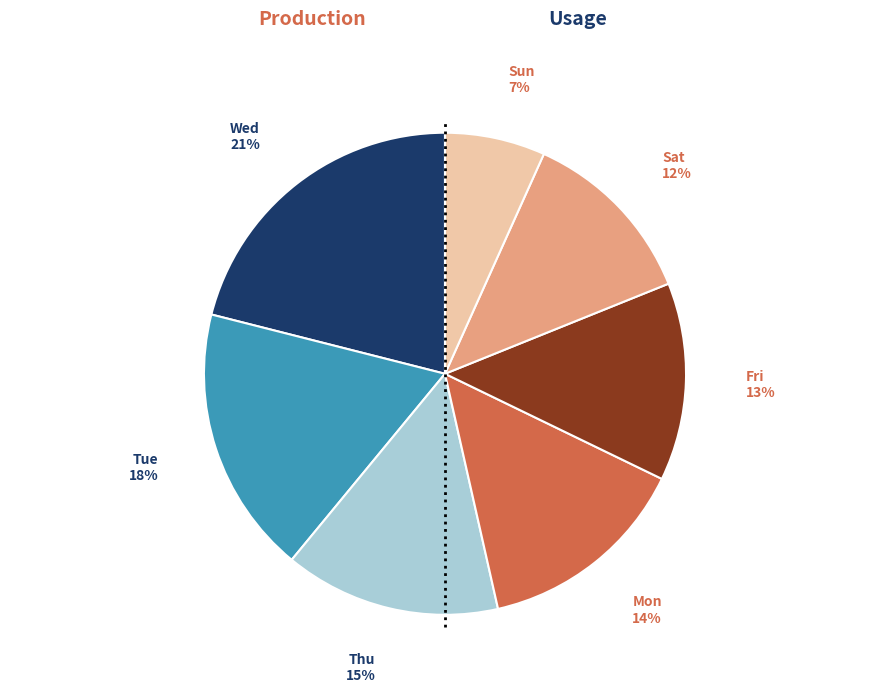

To the nearest percent, what is the average slice percentage?

14%